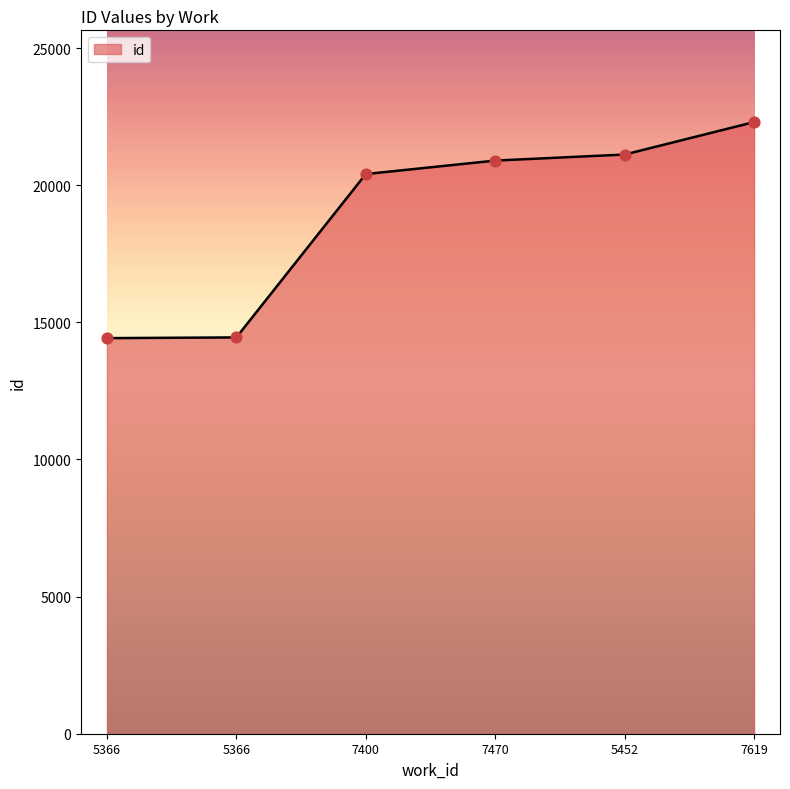

How many values are below 20899?

3